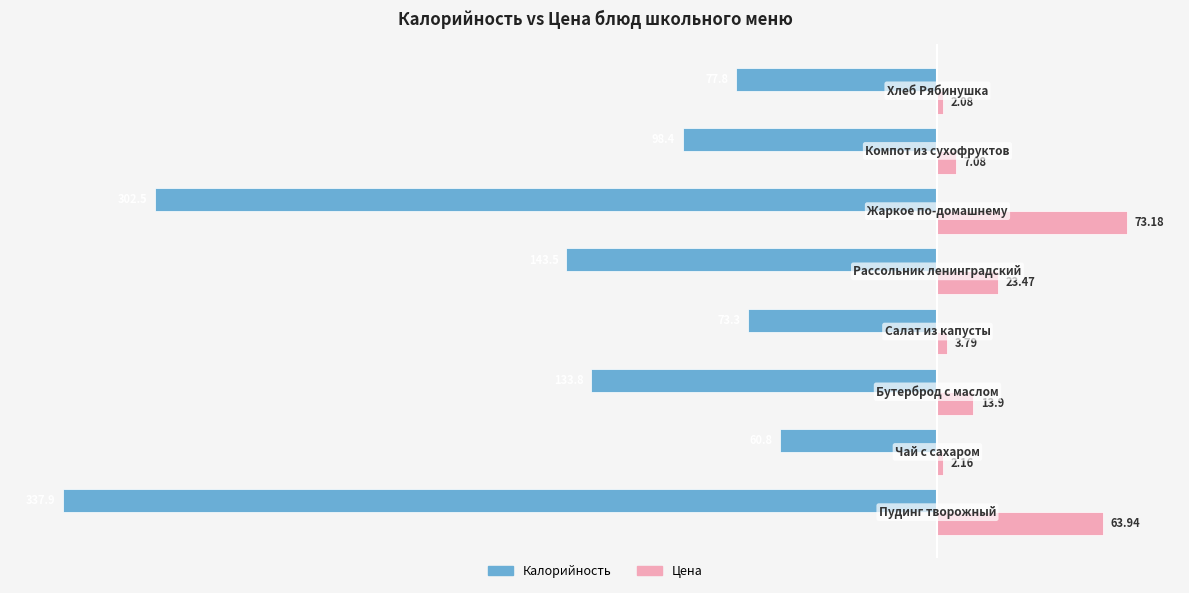

How many data points does each series have?

8